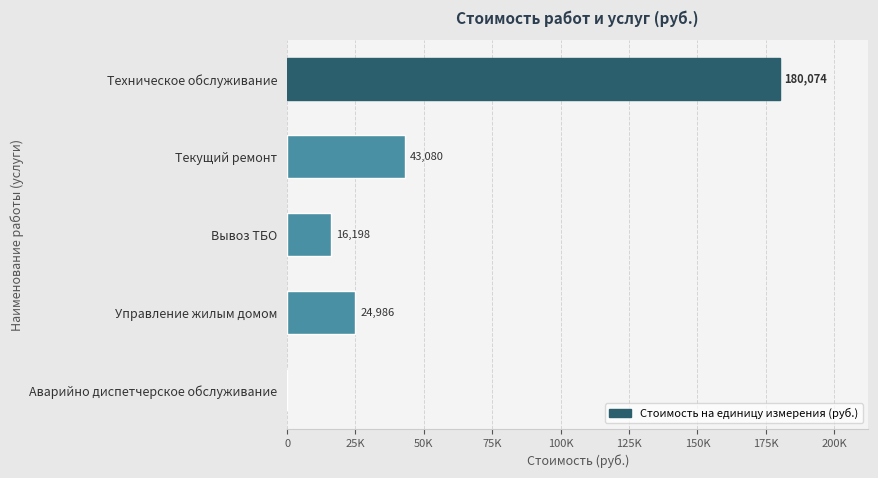

Are the bars horizontal?

Yes